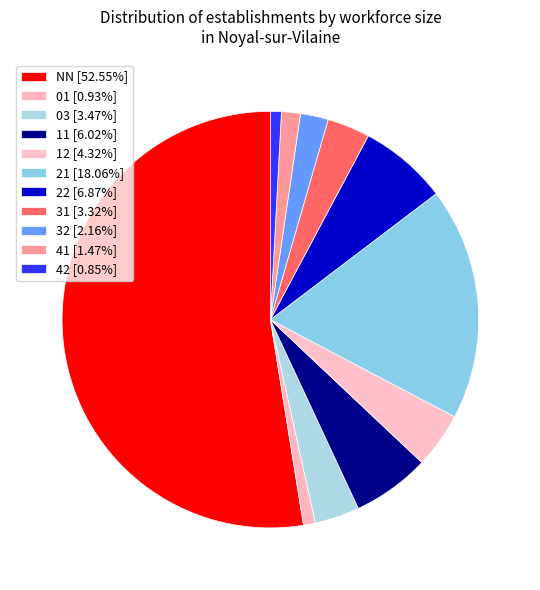

Which category has the biggest portion of the pie?

NN